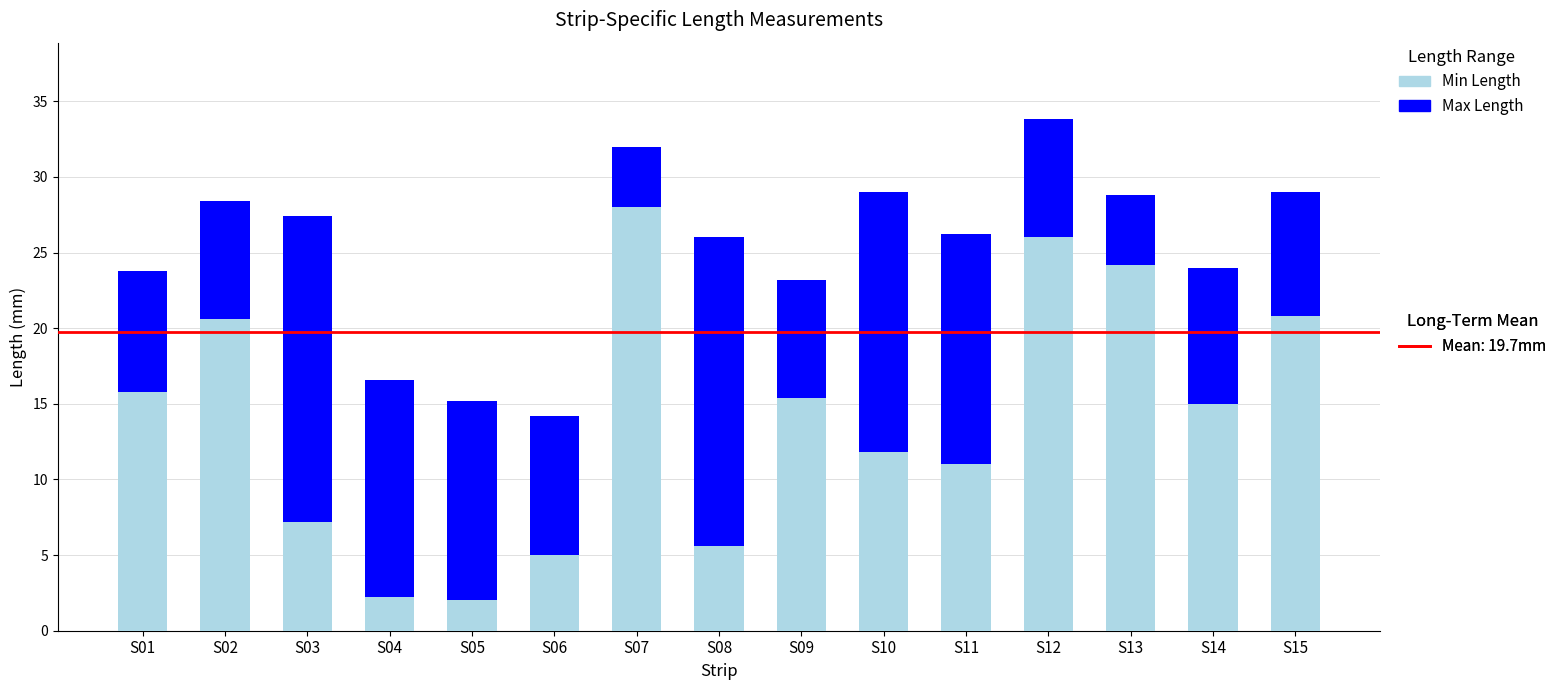

At which category is the sum across all series the highest?

S12